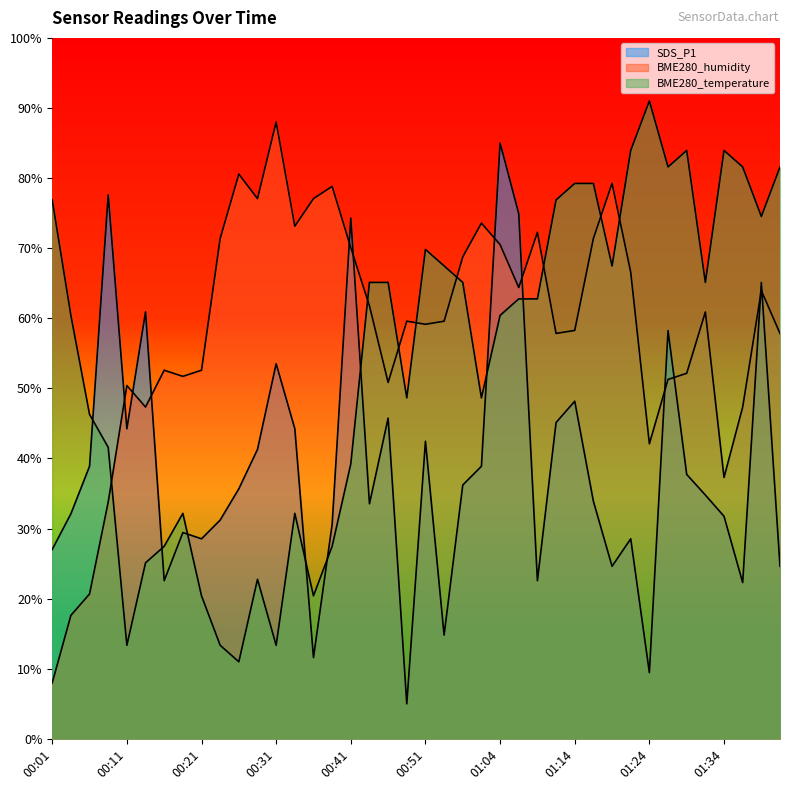

Which series ends up on top after the final intersection of BME280_humidity and SDS_P1?

BME280_humidity